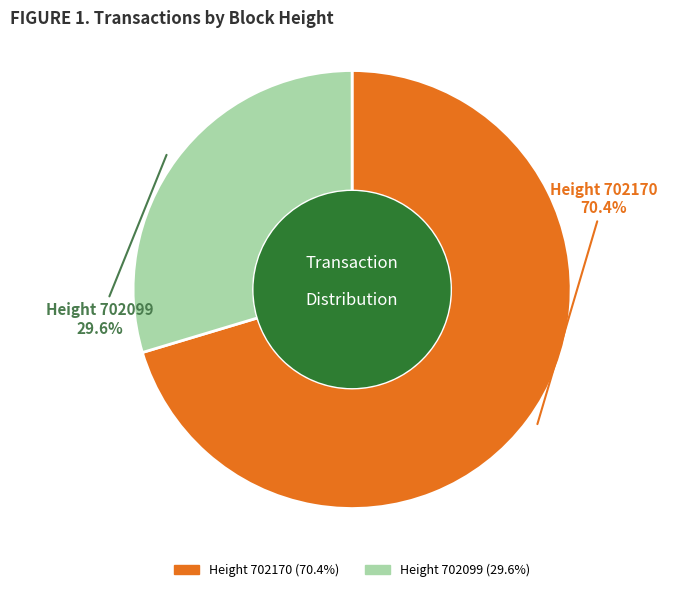

Is there a majority slice in this chart?

Yes